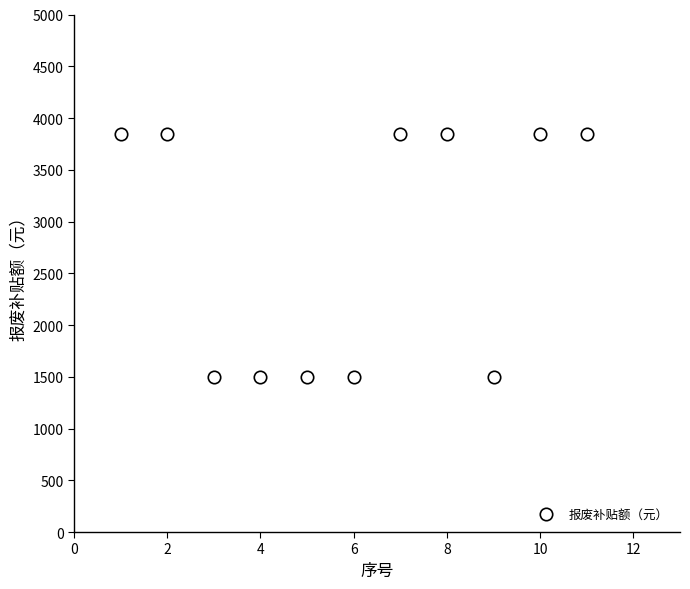

What is the average Y value?

2782